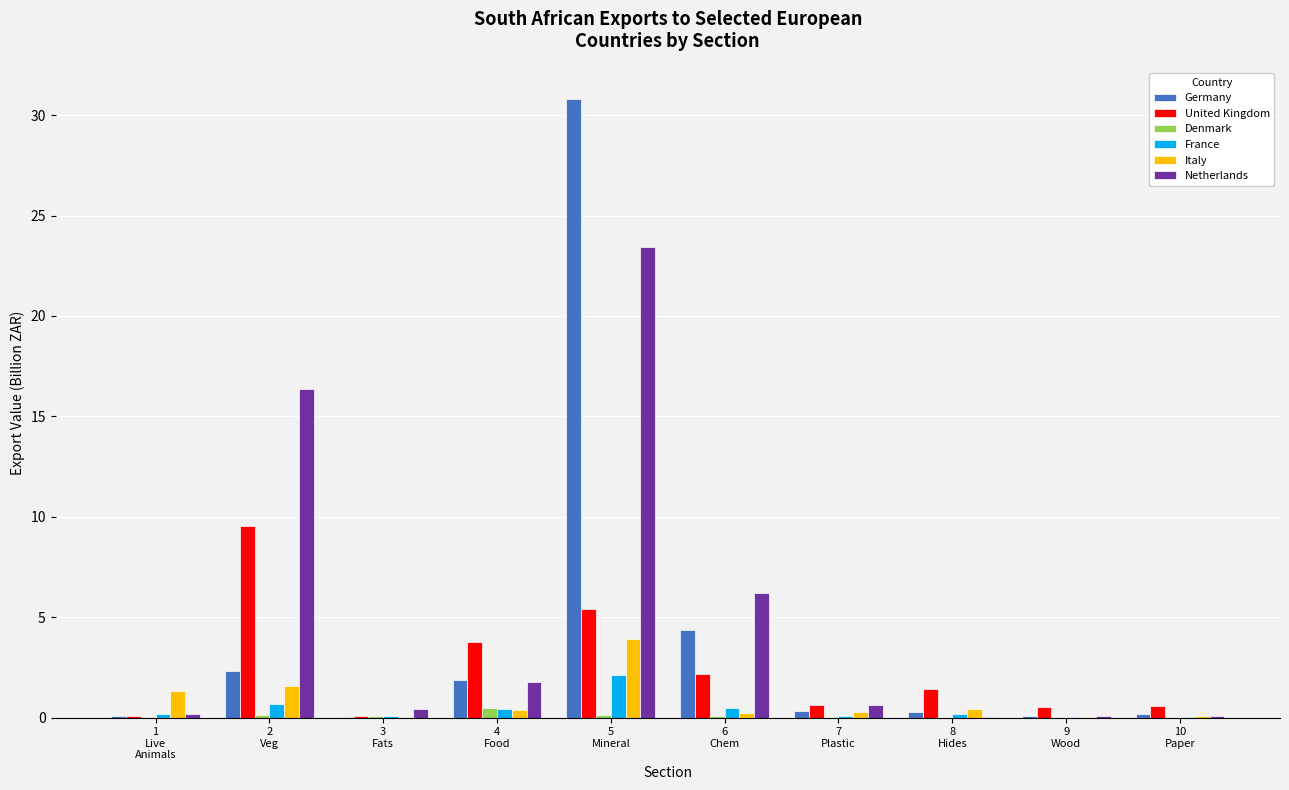

What is the sum of all Netherlands values?

49.3